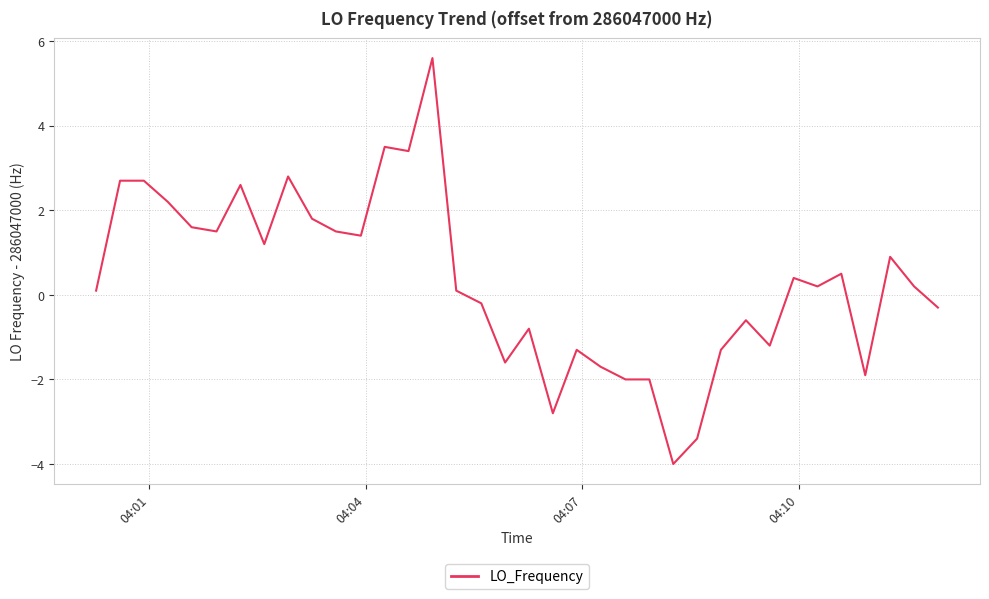

Reading left to right, extract all data points from this chart.

0.1	2.7	2.7	2.2	1.6	1.5	2.6	1.2	2.8	1.8	1.5	1.4	3.5	3.4	5.6	0.1	-0.2	-1.6	-0.8	-2.8	-1.3	-1.7	-2.0	-2.0	-4.0	-3.4	-1.3	-0.6	-1.2	0.4	0.2	0.5	-1.9	0.9	0.2	-0.3